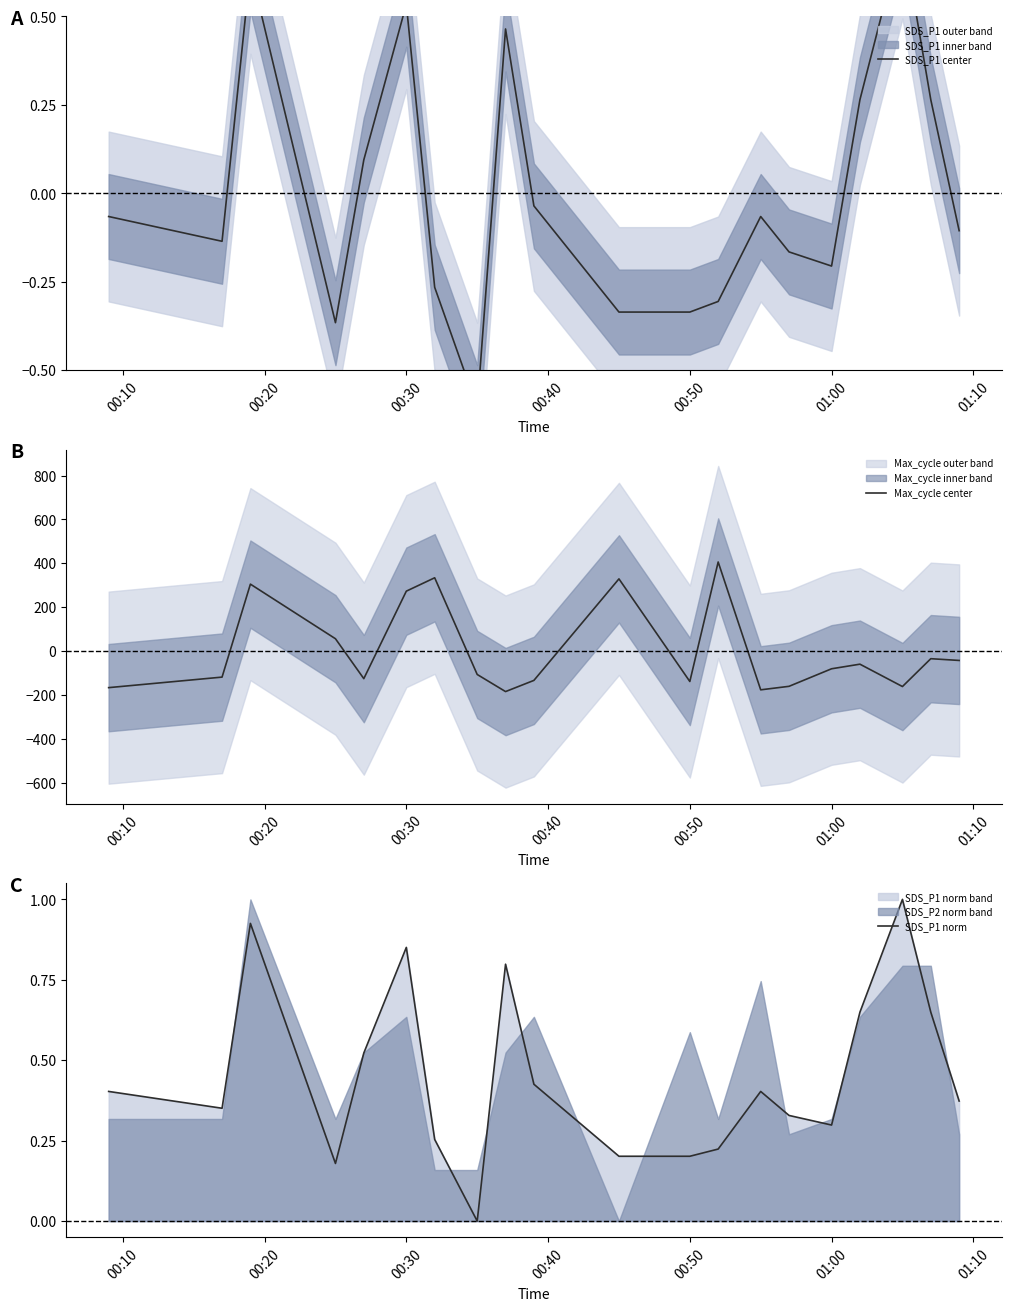

The Max_cycle center series shows -139.3 at 00:50. True or false?

True